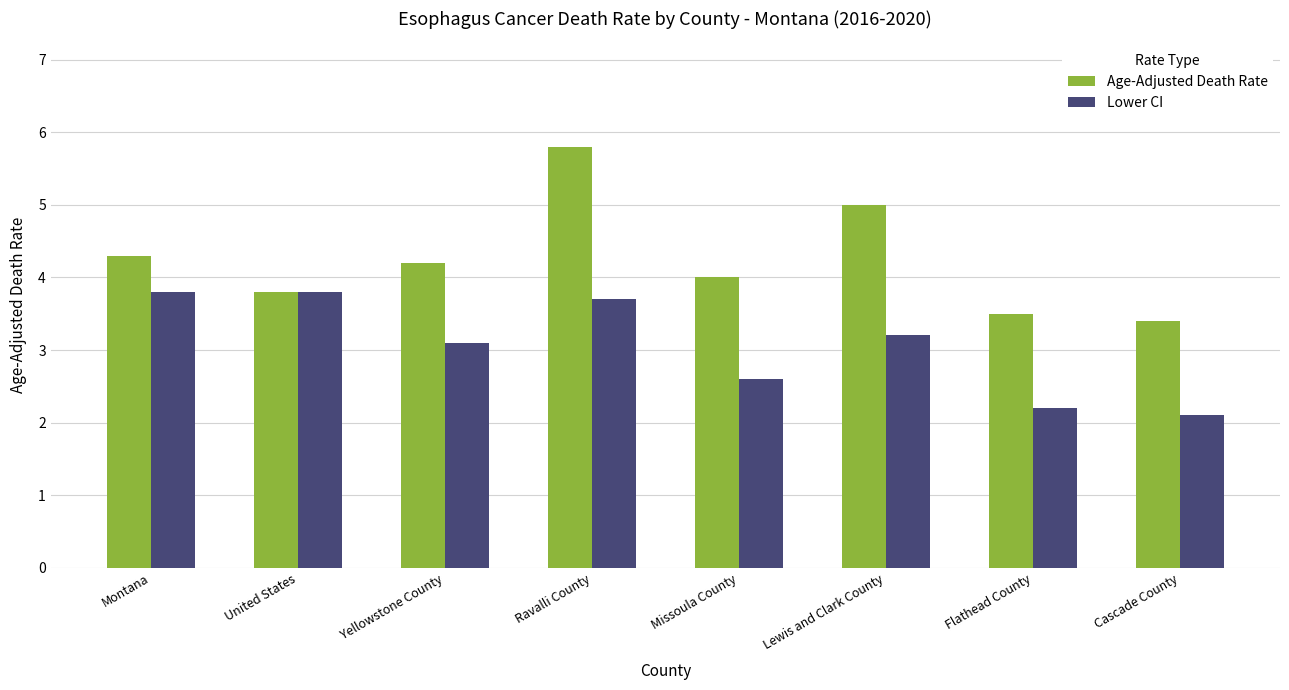

Where does the Lower CI series first go above 3?

Montana